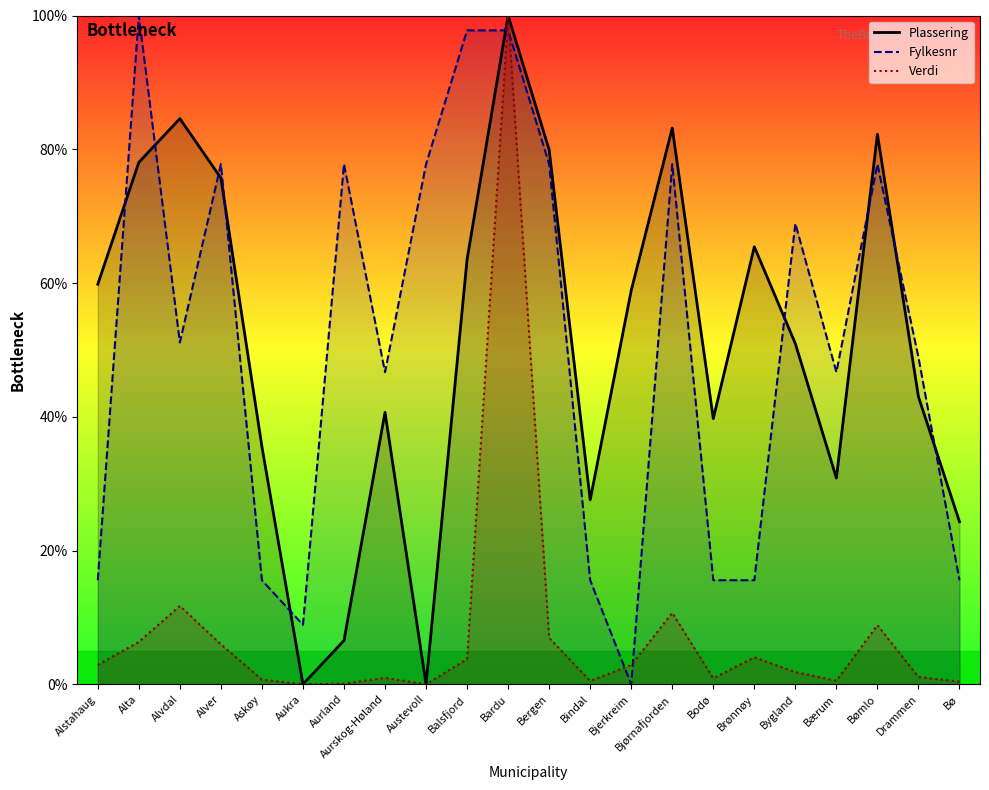

How many categories are shown in the chart?

22